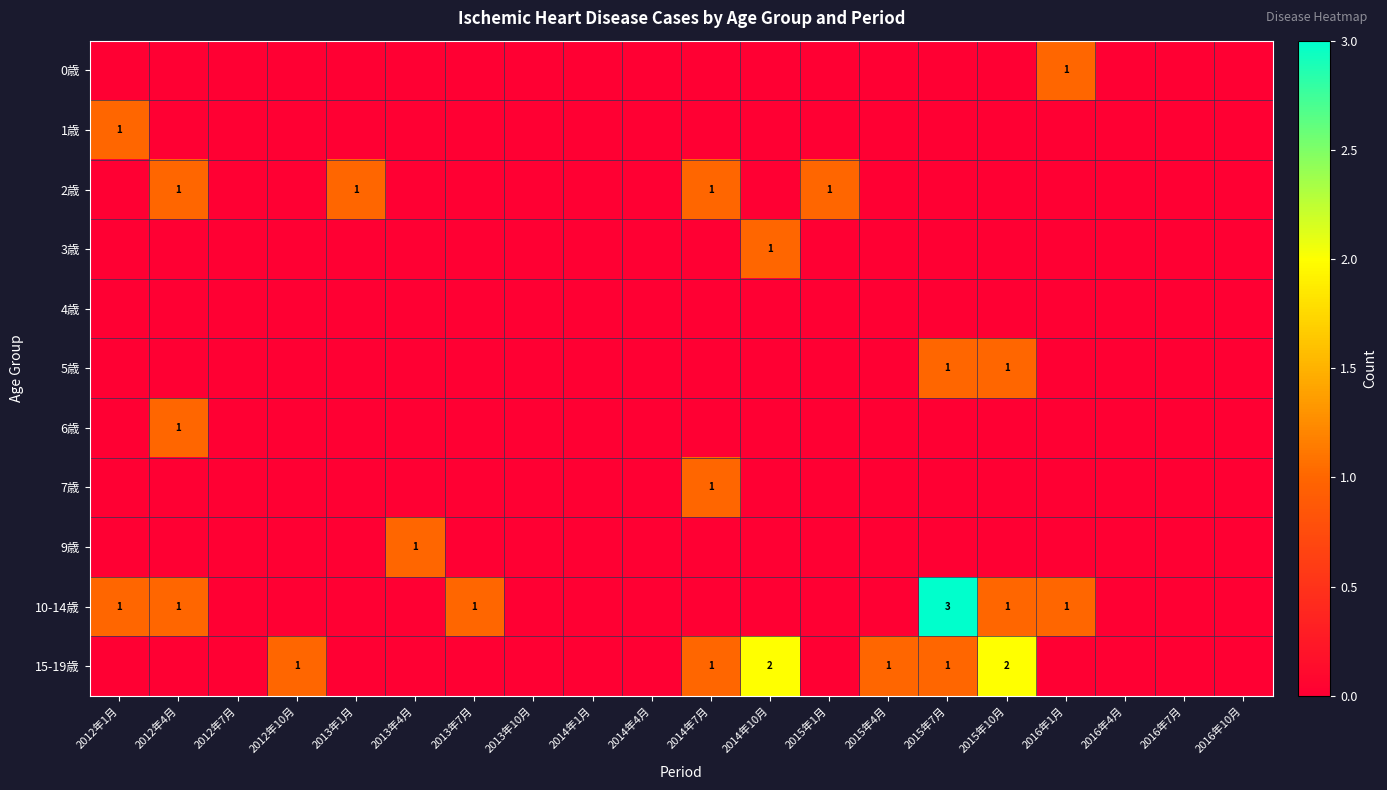

What is the difference between the highest and lowest values at 2016年1月?

1